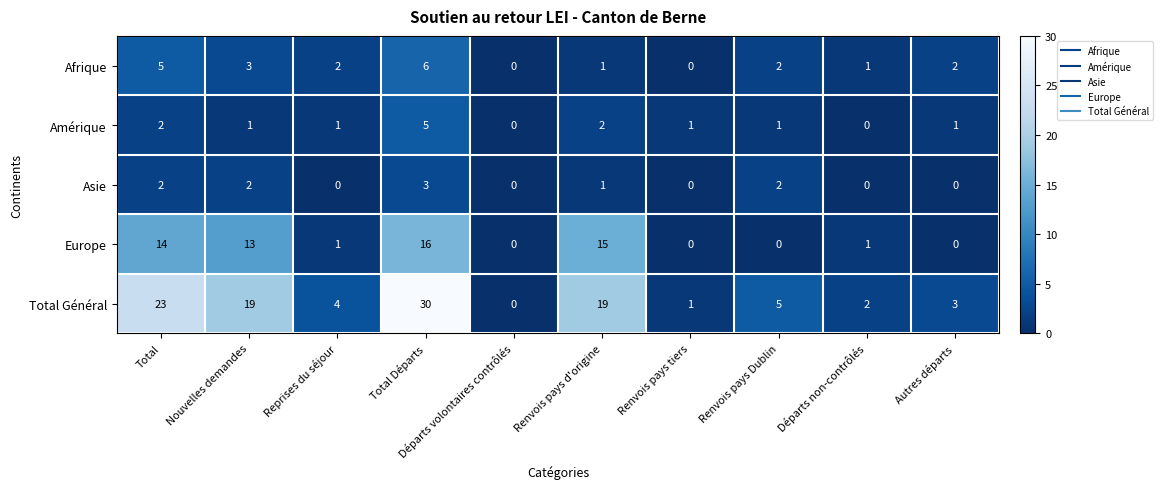

What is the difference between the maximum and minimum values in the Asie series?

3